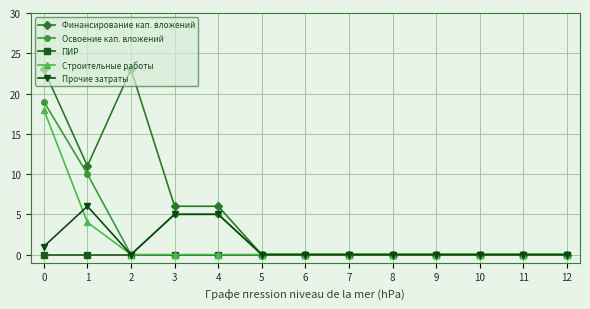

What is the greatest value displayed?

23